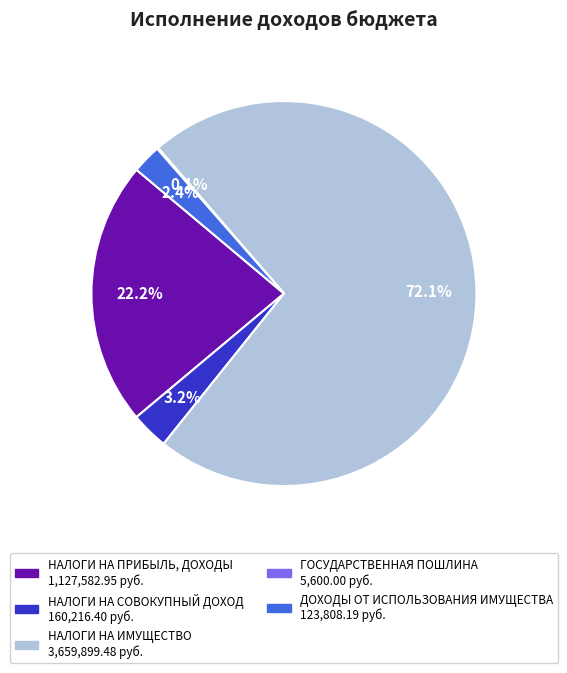

What is the ratio of the value at НАЛОГИ НА ИМУЩЕСТВО to the value at НАЛОГИ НА ПРИБЫЛЬ, ДОХОДЫ?

3.2